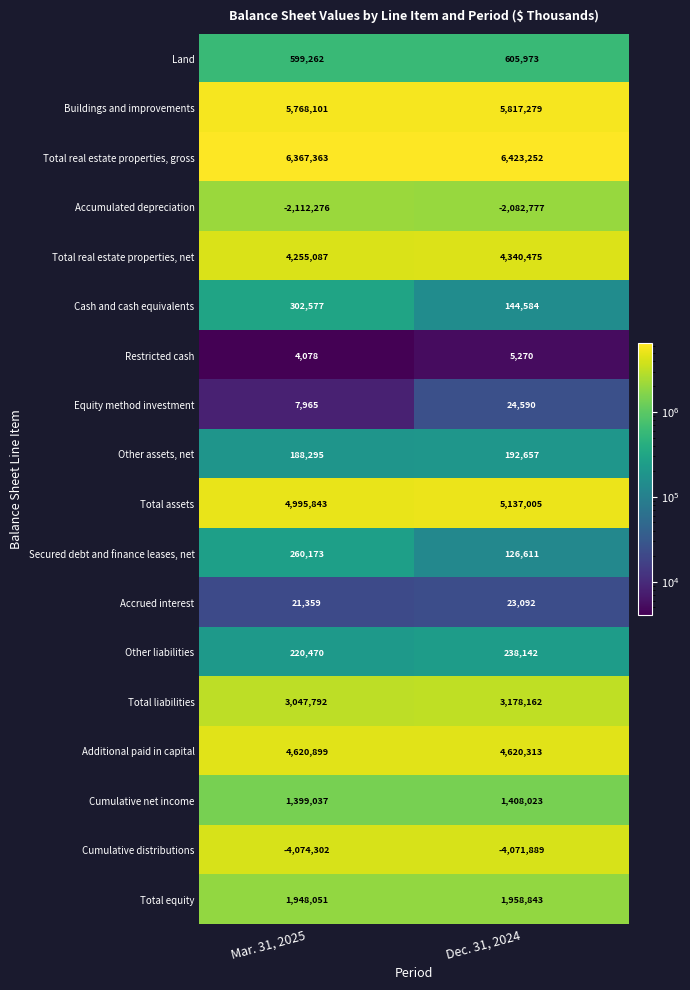

What is the greatest value displayed?

6423252